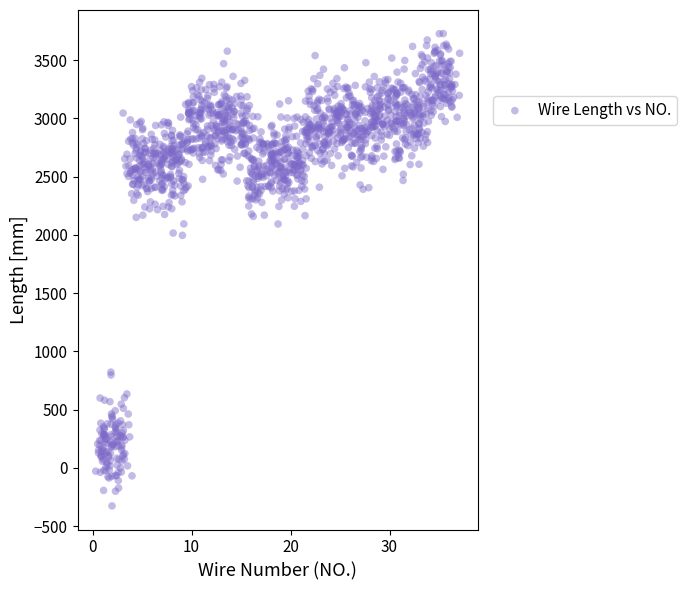

What is the range of Y values (max minus min)?

4055.7